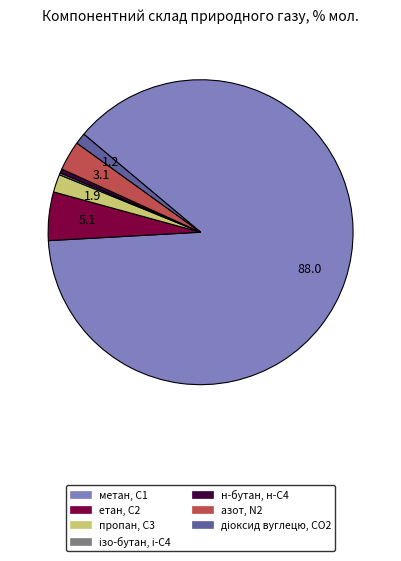

Which category has the biggest portion of the pie?

метан, С1